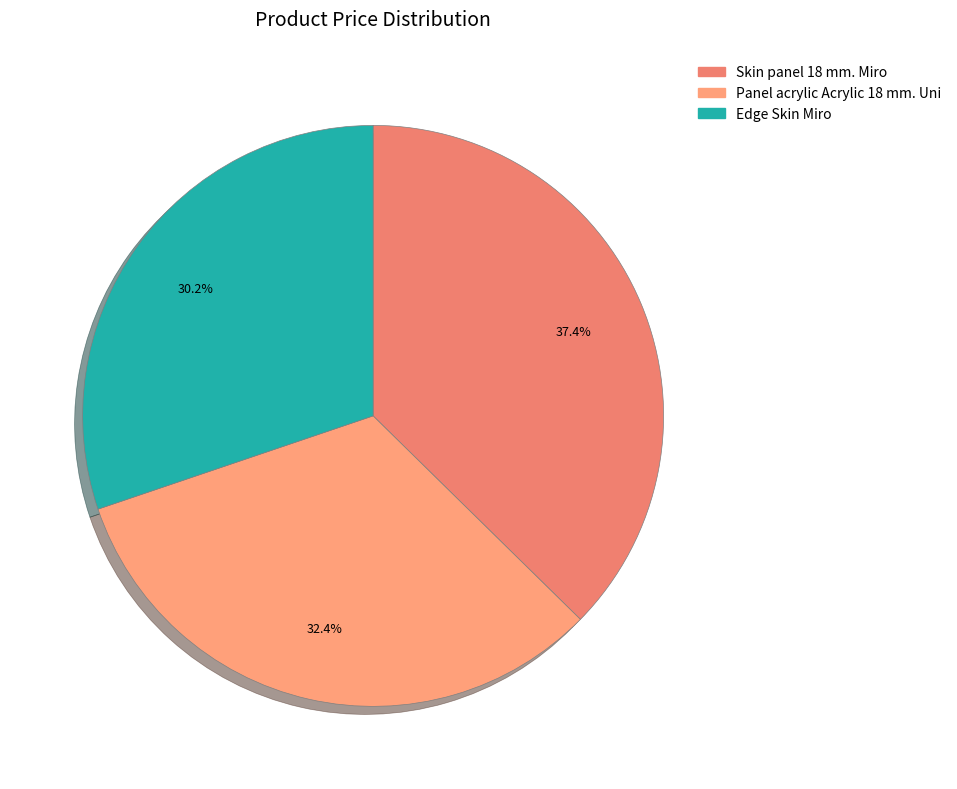

How many slices are in this pie chart?

3